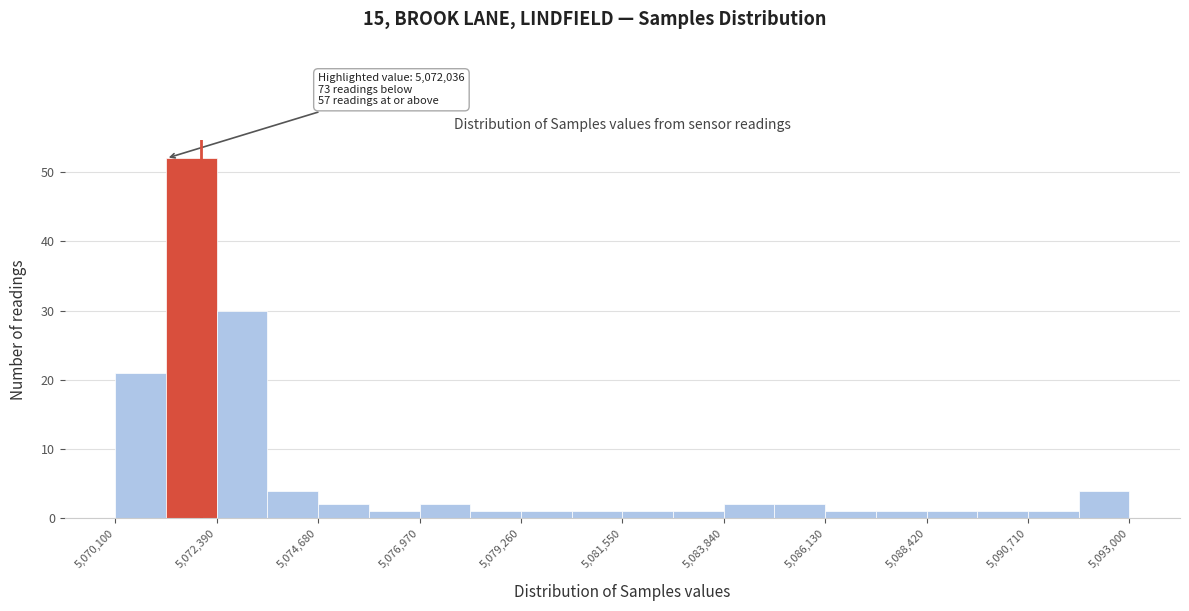

Around what value on the x-axis is the tallest bar? Give the approximate position of its centre, as read against the axis.

5072000